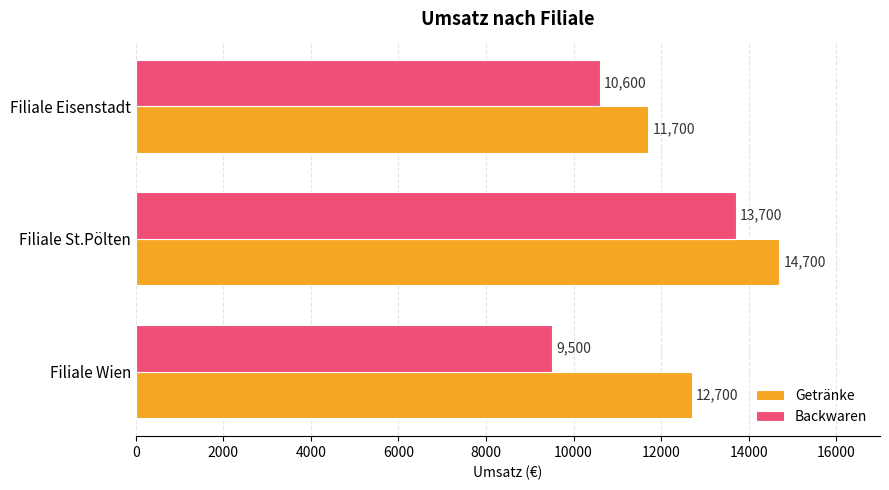

True or false: Backwaren has a value of 10600 at Filiale Eisenstadt.

True